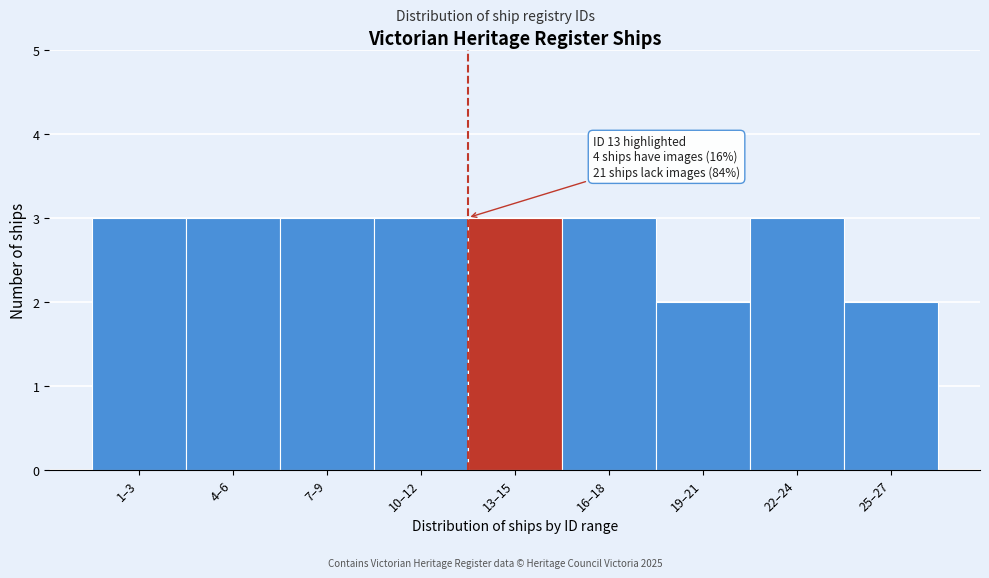

Reading left to right, extract all data points from this chart.

1–3=3	4–6=3	7–9=3	10–12=3	13–15=3	16–18=3	19–21=2	22–24=3	25–27=2